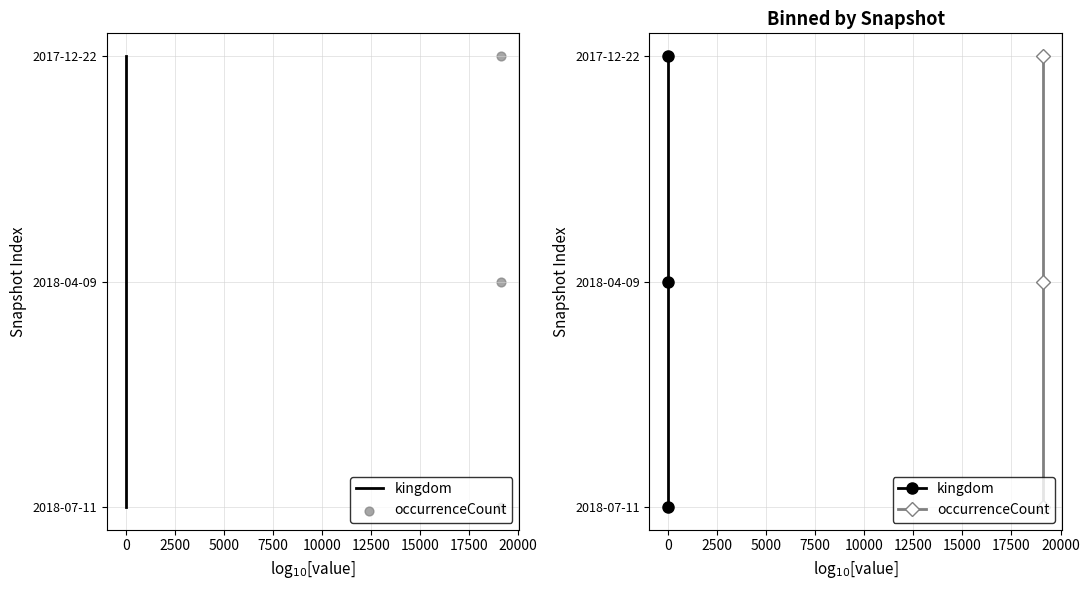

What are all the series names shown in the legend?

kingdom, occurrenceCount